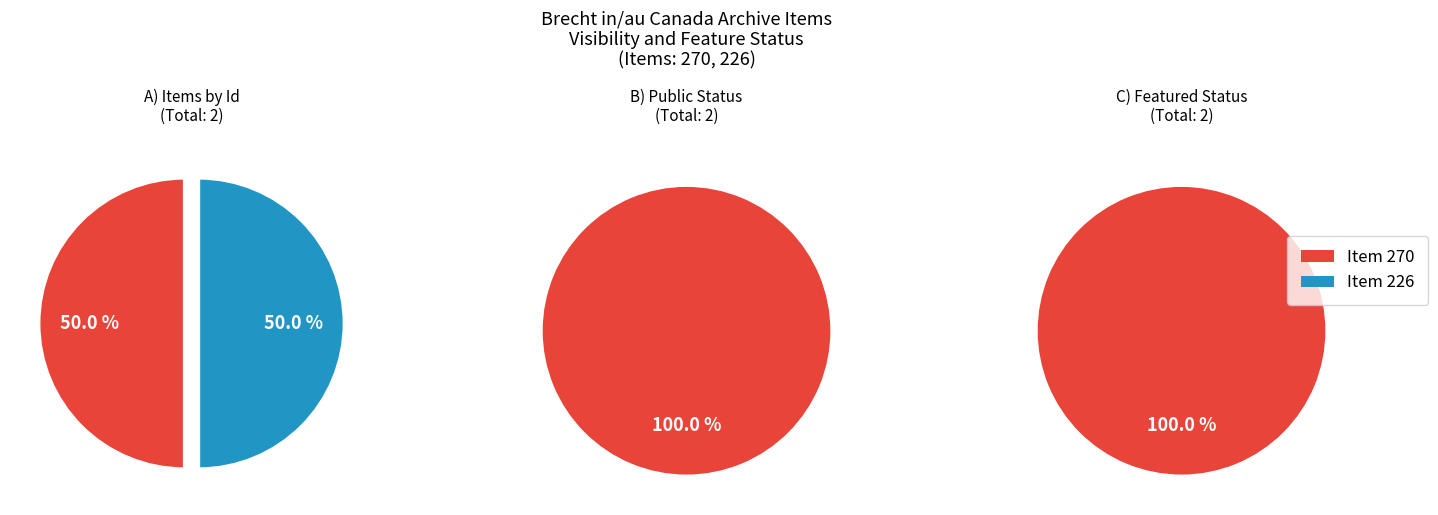

The Item 270 slice represents 50% of the pie. True or false?

True